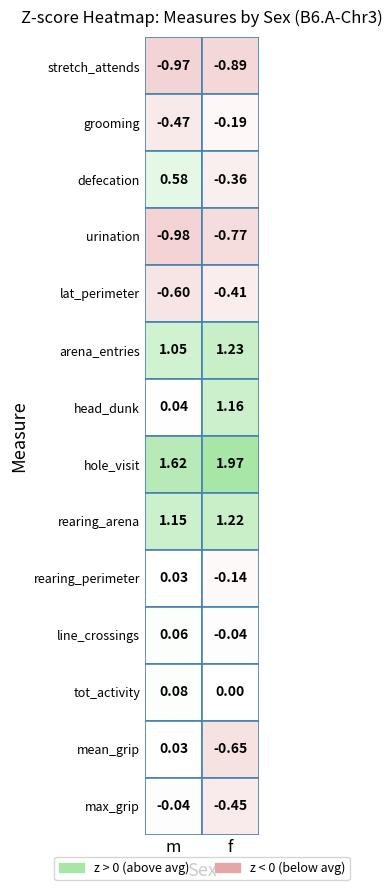

List the series in order of their peak value, lowest first.

stretch_attends, urination, lat_perimeter, grooming, max_grip, rearing_perimeter, mean_grip, line_crossings, tot_activity, defecation, head_dunk, rearing_arena, arena_entries, hole_visit